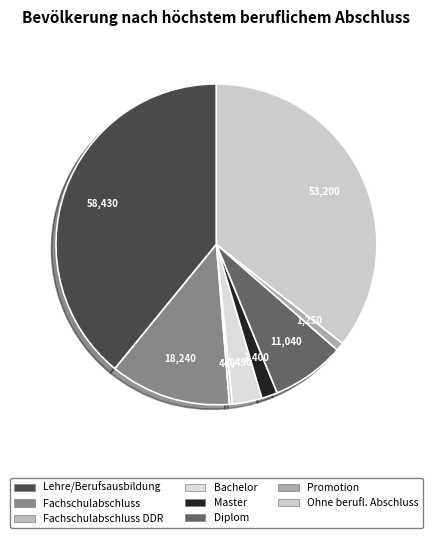

To the nearest percent, what is the average slice percentage?

12%